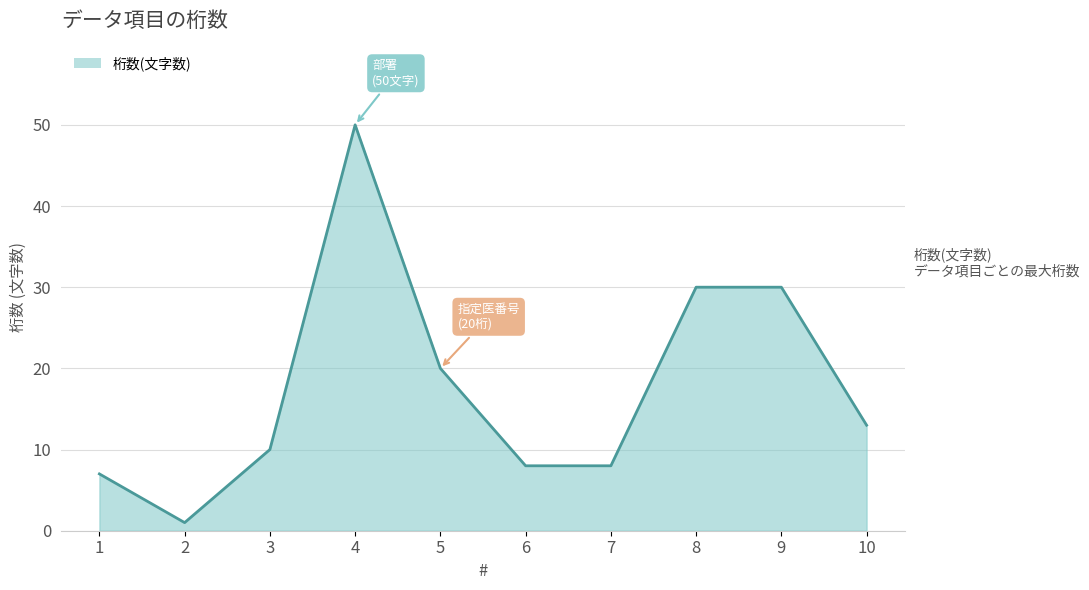

Where is the first local minimum?

2